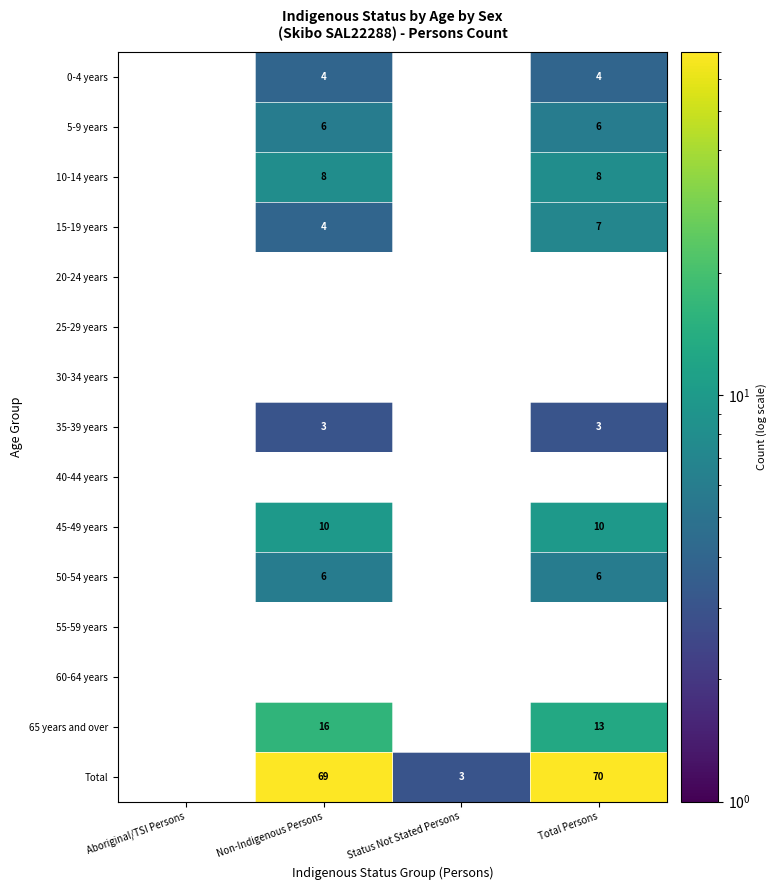

How many categories are shown in the chart?

4